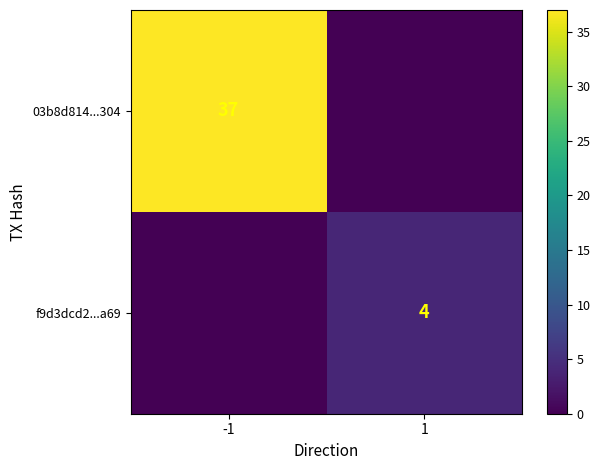

Is the value of 03b8d814...304 at -1 greater than the value of f9d3dcd2...a69 at 1?

Yes